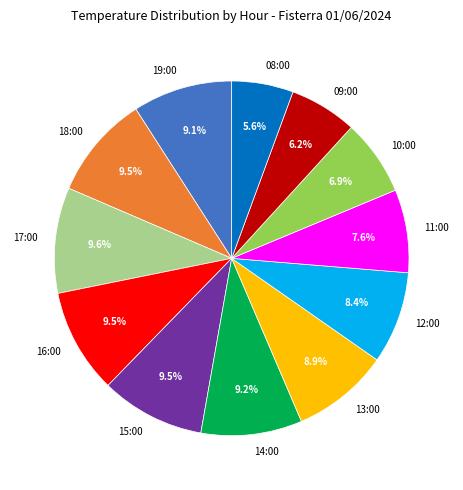

Count the number of slices in the pie.

12